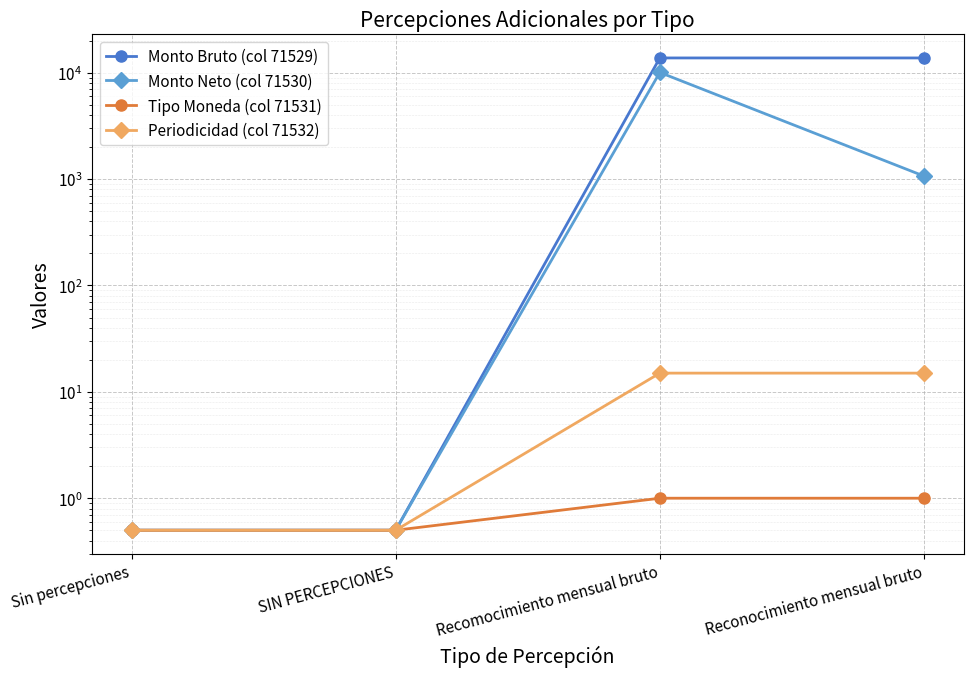

Reading right to left, extract all data points from this chart.

Monto Bruto (col 71529): 13780.0	13780.0	0.5	0.5
Monto Neto (col 71530): 1068.0	10068.0	0.5	0.5
Tipo Moneda (col 71531): 1.0	1.0	0.5	0.5
Periodicidad (col 71532): 15.0	15.0	0.5	0.5